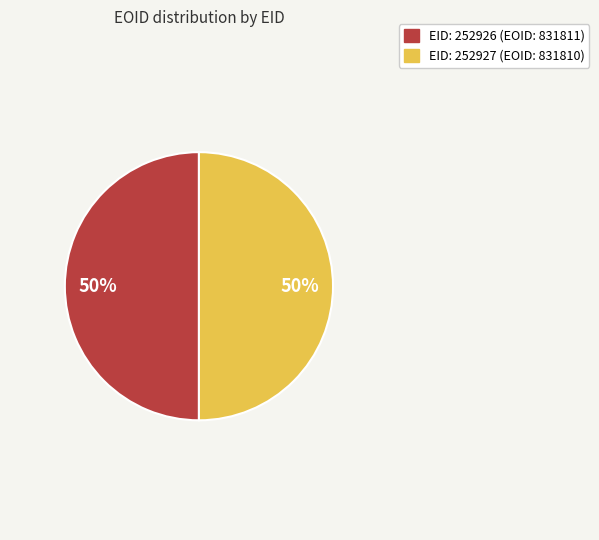

To the nearest percent, what is the average slice percentage?

50%